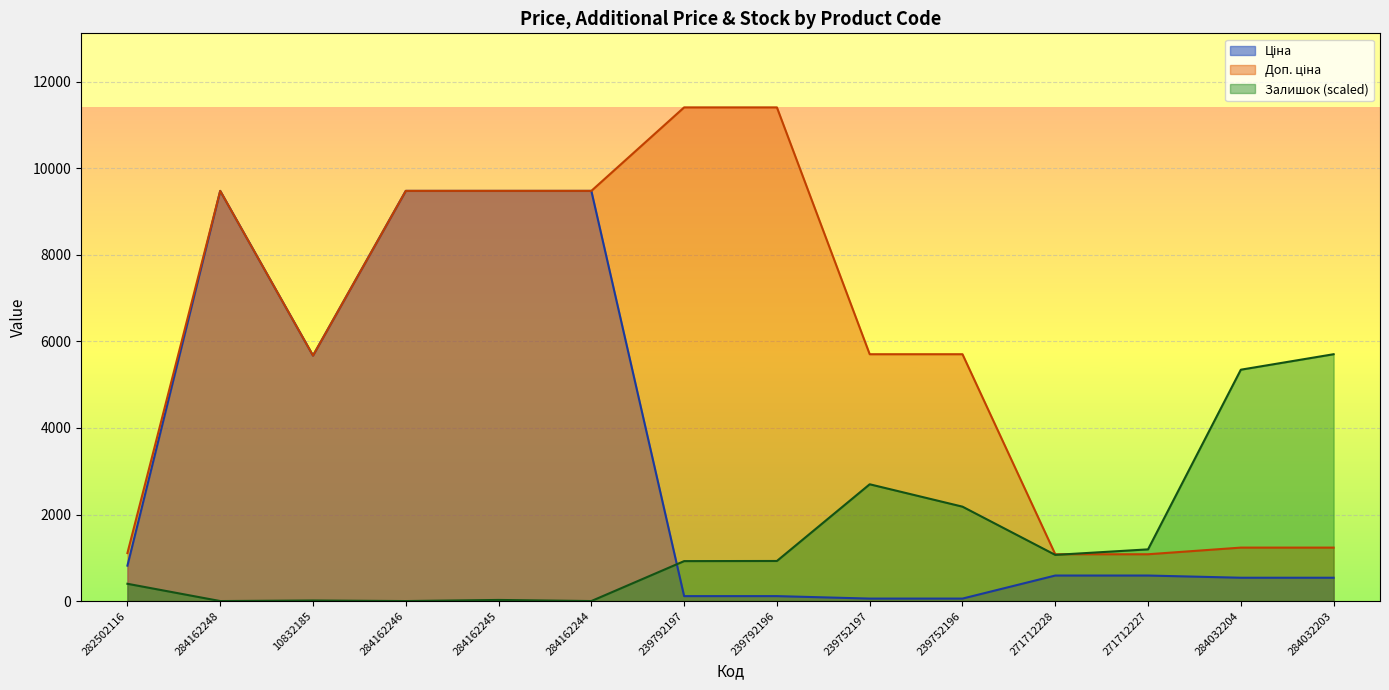

What is the spread (max minus min) of values at 271712228?

491.7